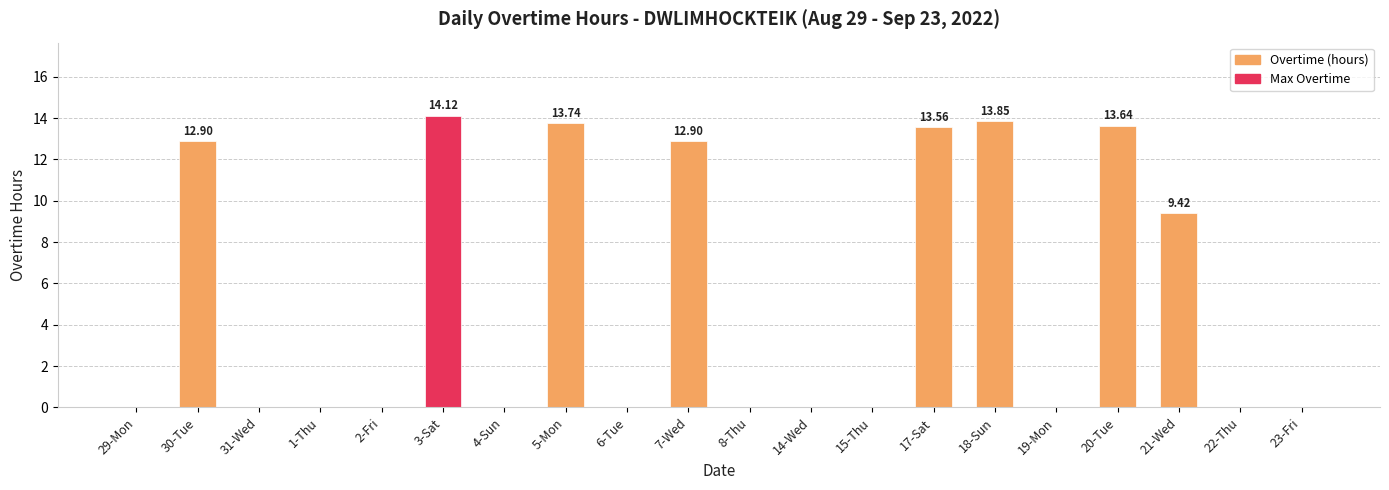

What is the sum of the values at 20-Tue and 29-Mon?

13.6